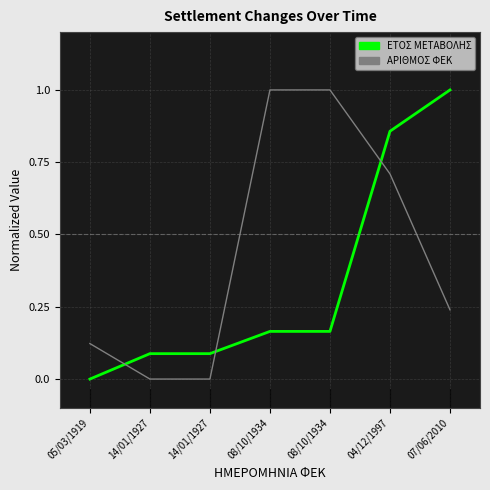

The value of ΑΡΙΘΜΟΣ ΦΕΚ at 14/01/1927 is 0.5. True or false?

False